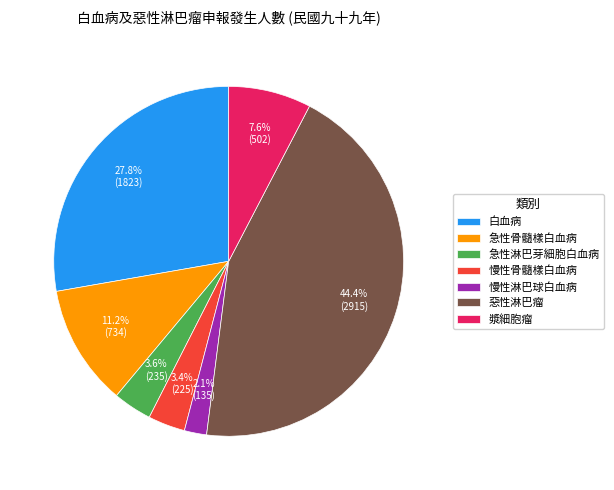

Which slice is the largest?

惡性淋巴瘤